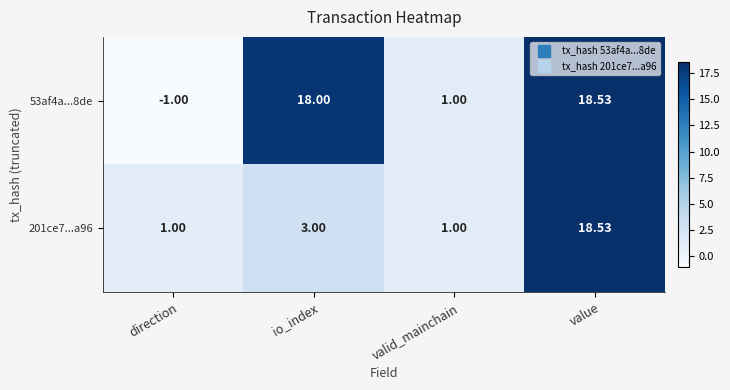

Which series has the largest total across all categories?

53af4a...8de